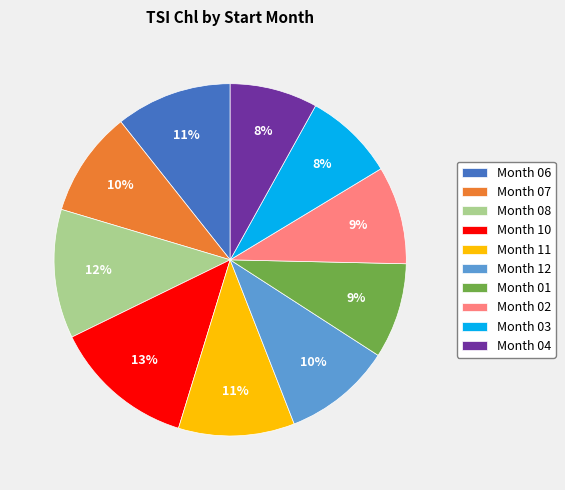

Between Month 11 and Month 07, which is larger?

Month 11